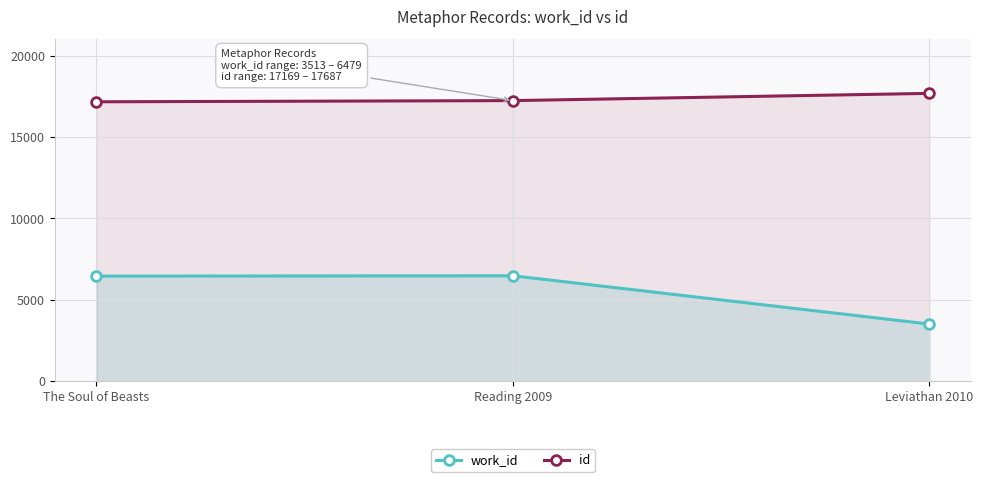

True or false: id has a value of 25798 at Reading 2009.

False